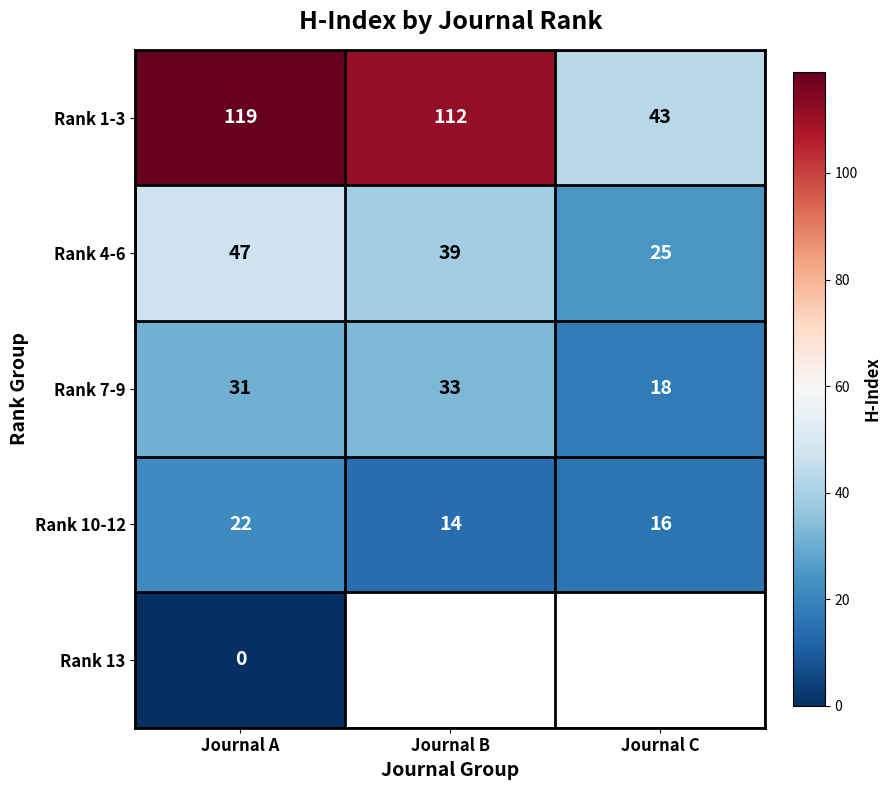

Rank the categories by Rank 1-3 value from highest to lowest.

Journal A, Journal B, Journal C